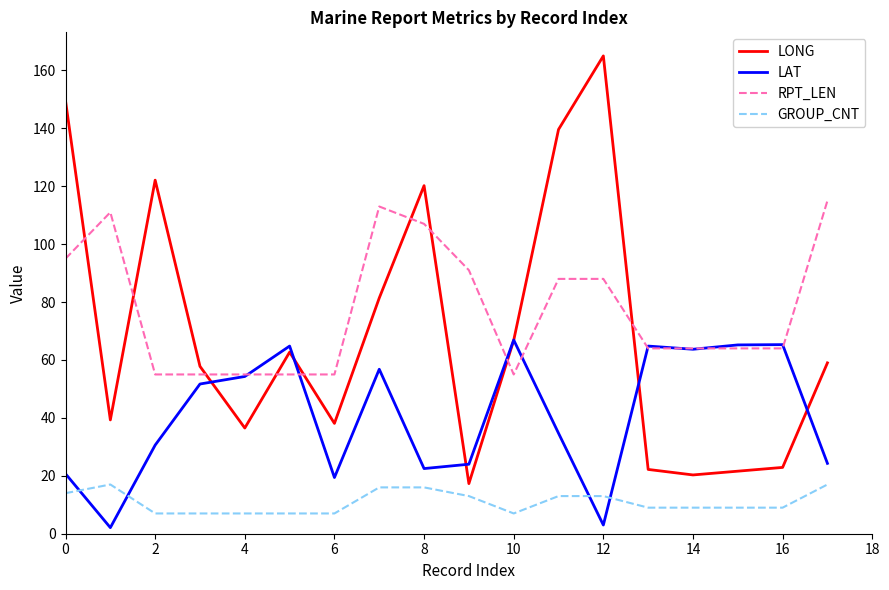

Which series has the largest total across all categories?

RPT_LEN